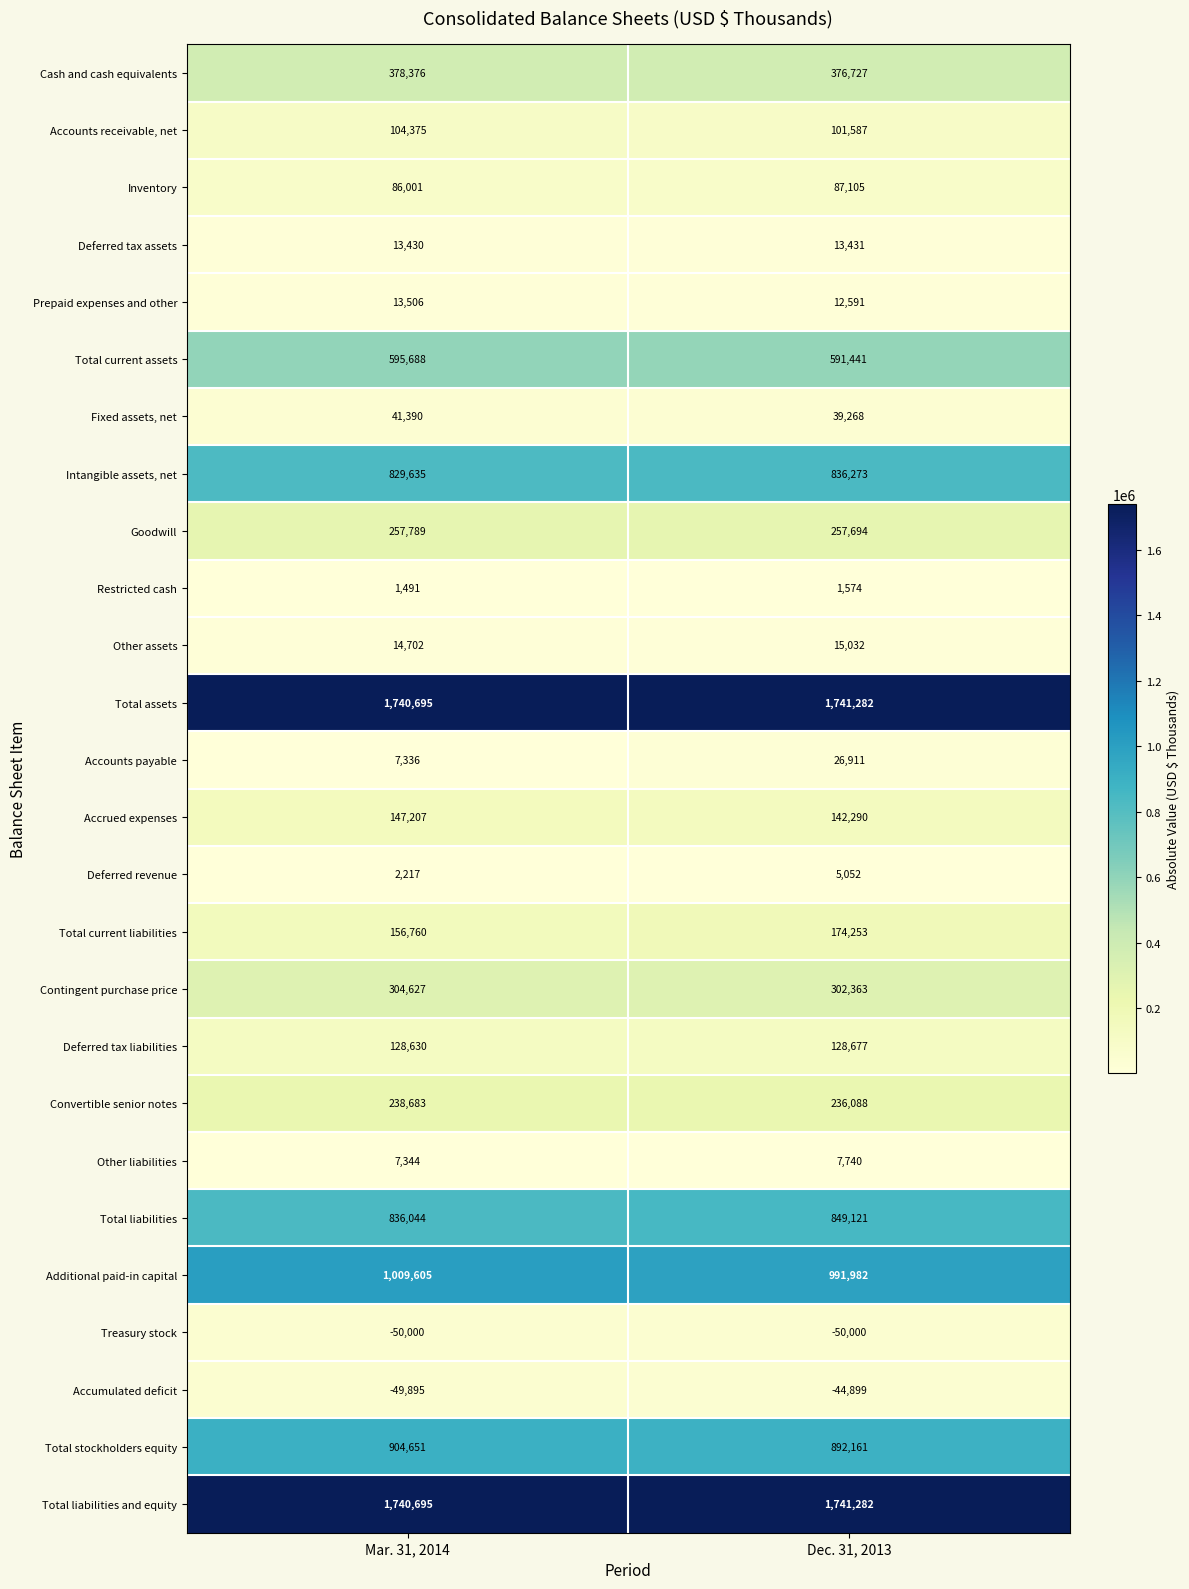

What is the sum of all Convertible senior notes values?

474771